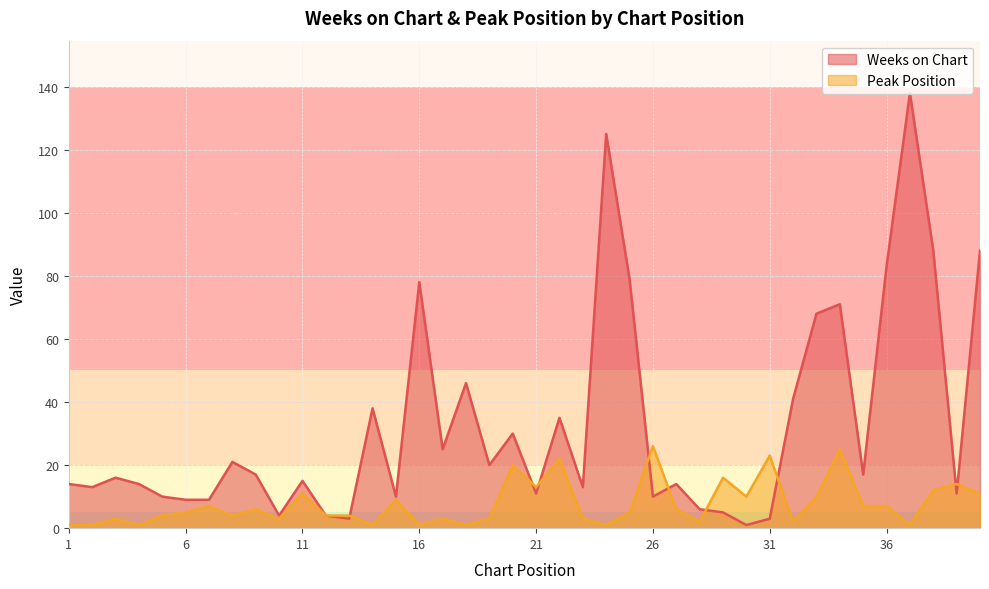

Is the value of Weeks on Chart at 35 greater than the value of Peak Position at 5?

Yes